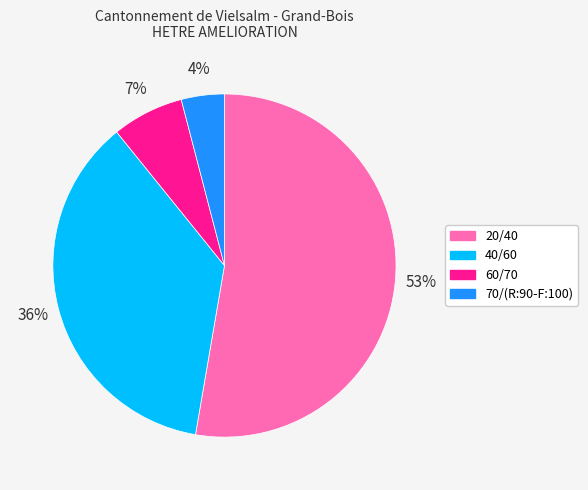

Which category has the smallest portion of the pie?

70/(R:90-F:100)